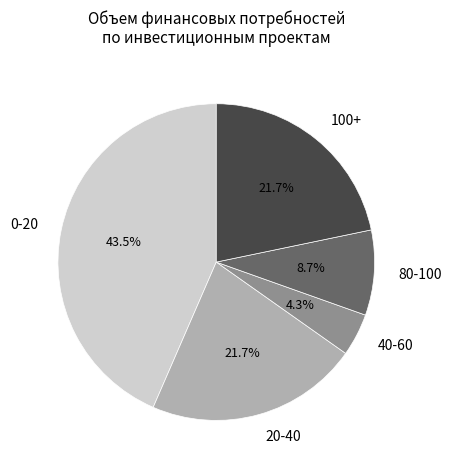

How many segments does this pie chart have?

5